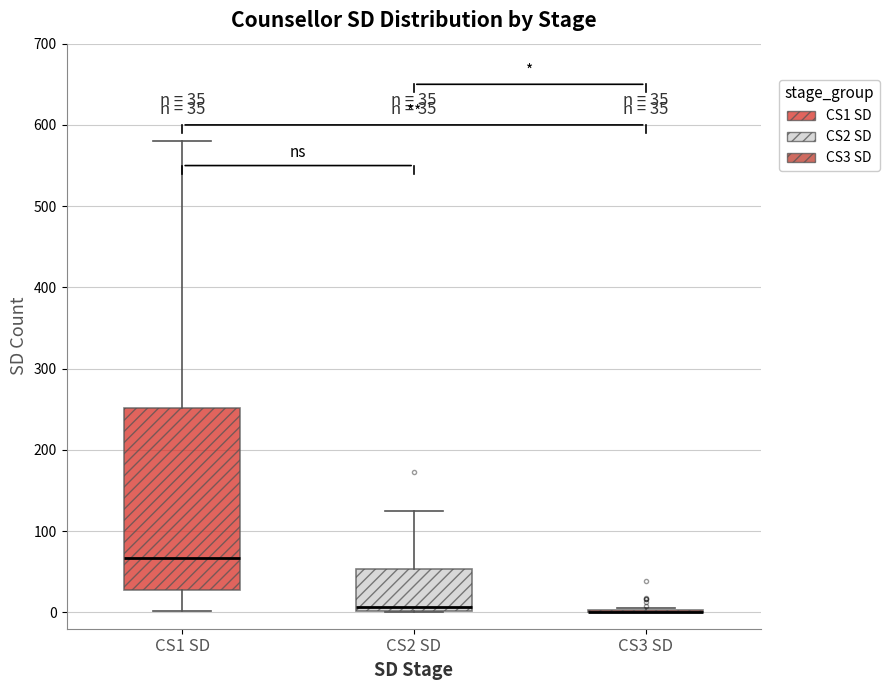

Which box is the tallest, from its lower edge to its upper edge?

CS1 SD